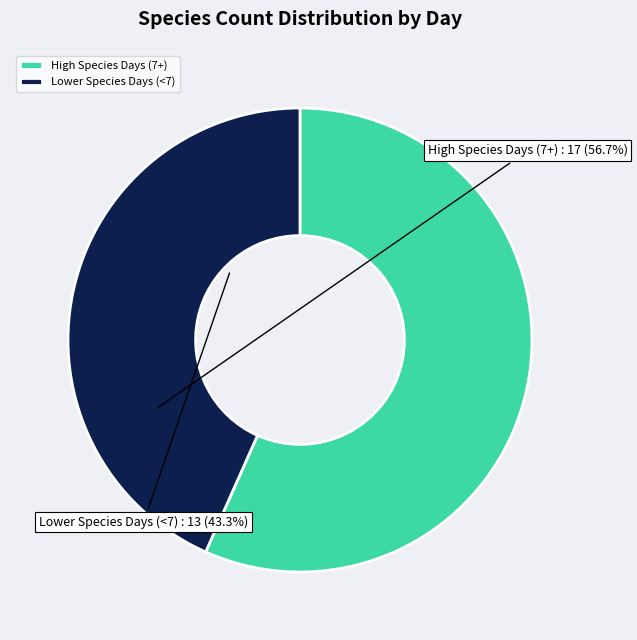

Which slice is the smallest?

Lower Species Days (<7)